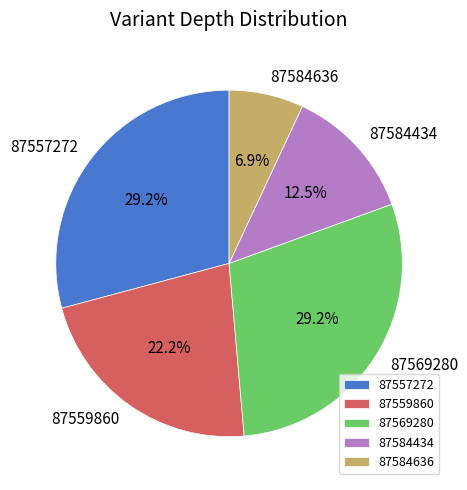

Is 87584636 the majority of the pie?

No